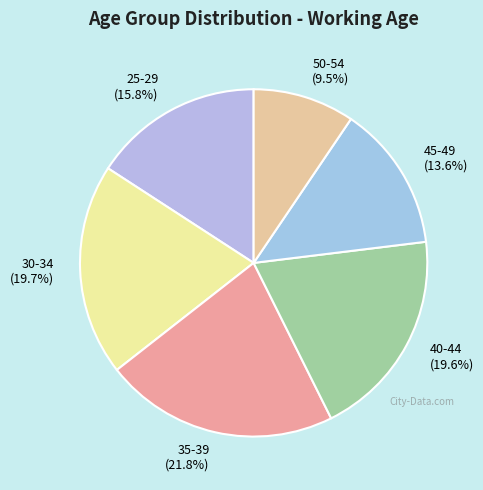

To the nearest percent, what portion does 40-44 represent?

20%